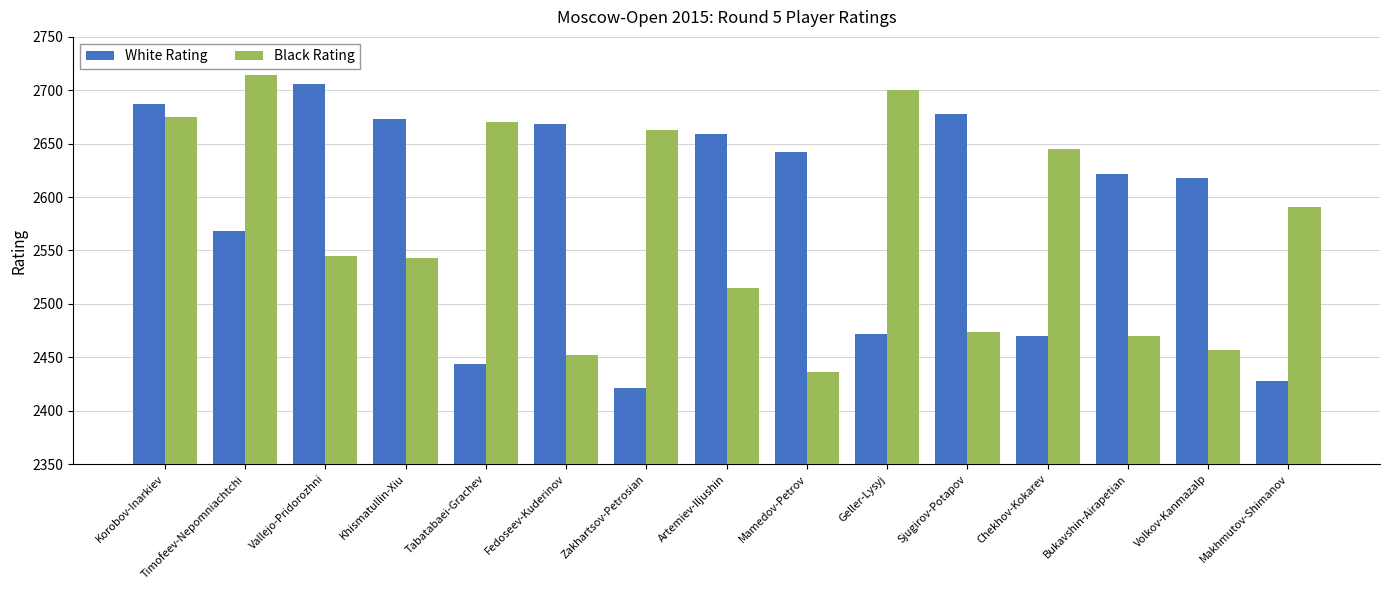

Reading left to right, list all the values displayed in this chart.

White Rating: 2687	2568	2706	2673	2444	2668	2421	2659	2642	2472	2678	2470	2622	2618	2428
Black Rating: 2675	2714	2545	2543	2670	2452	2663	2515	2436	2700	2474	2645	2470	2457	2591